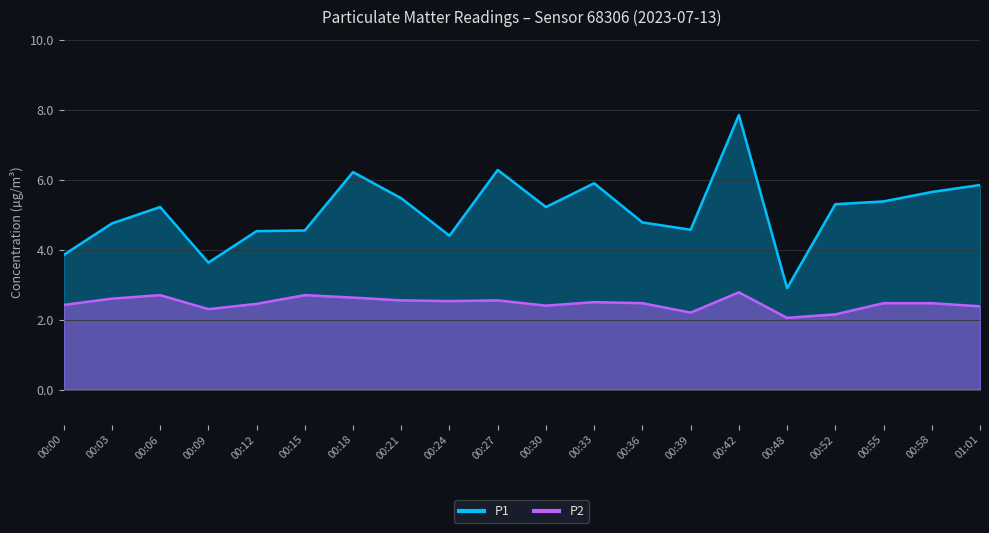

At which category does the chart reach its minimum across all series?

00:48